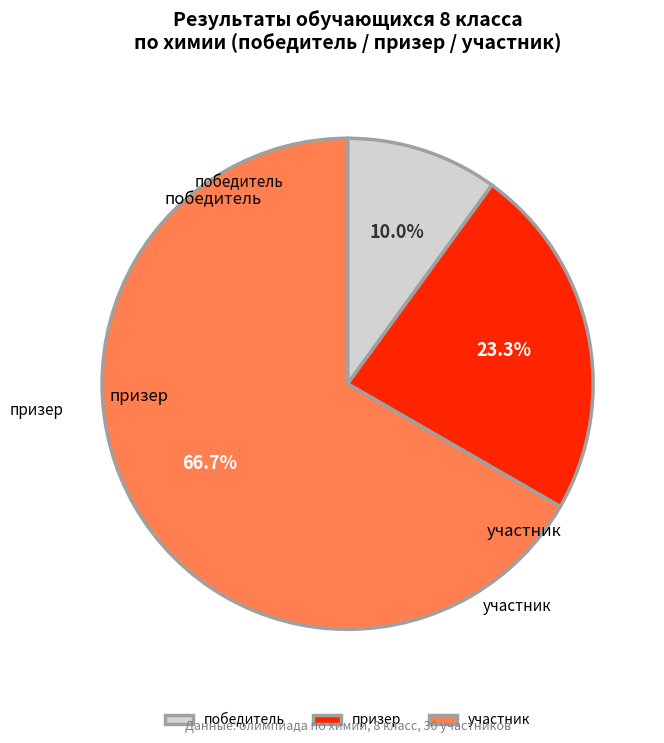

How many slices are in this pie chart?

3